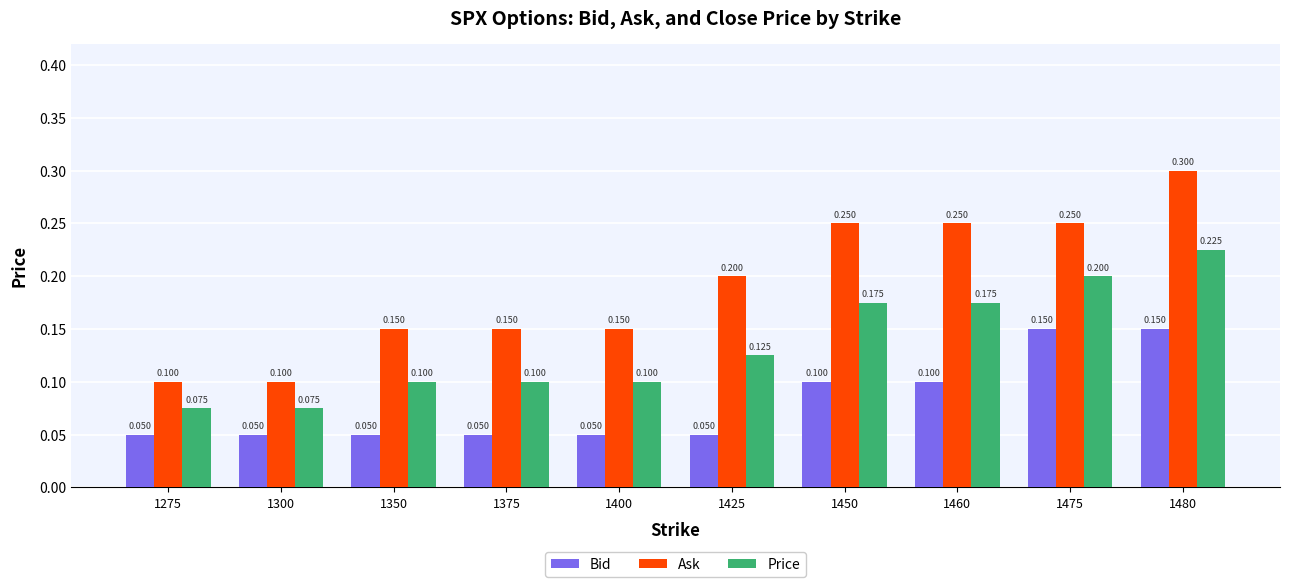

True or false: Price has a value of 0.0 at 1450.

False